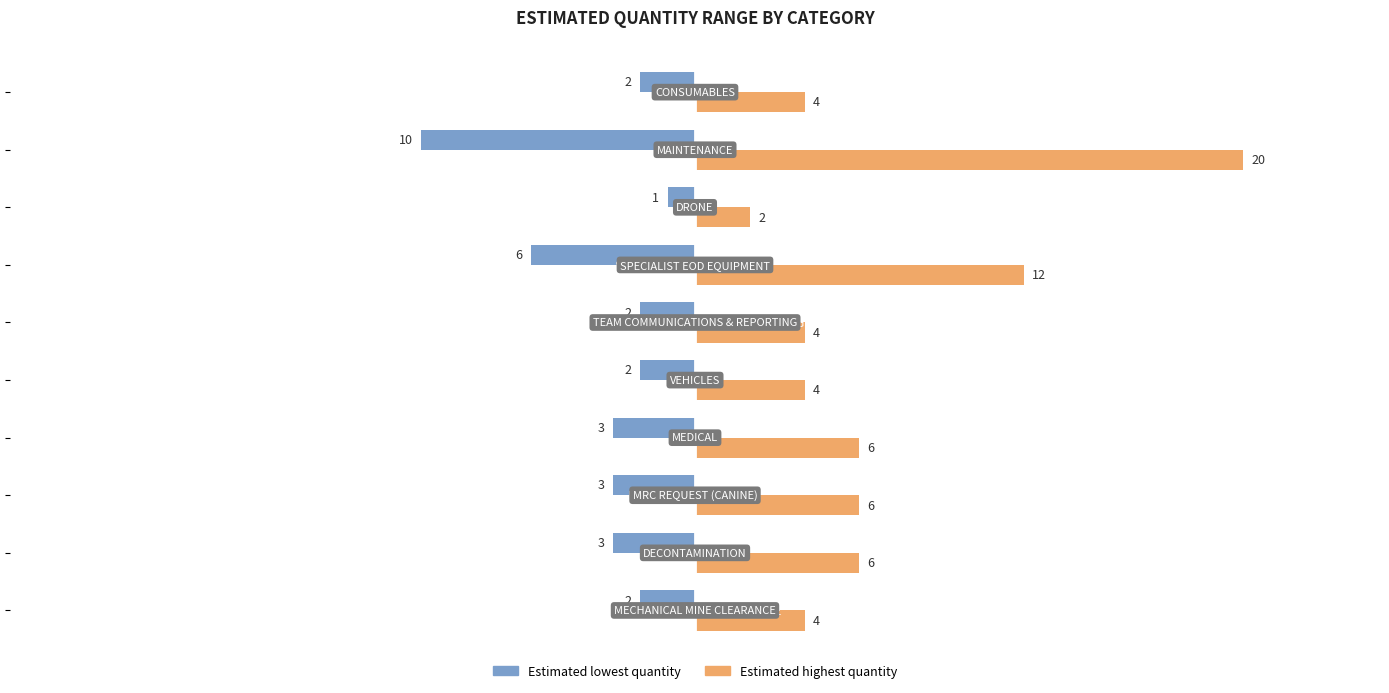

Rank the series by their average value, from highest to lowest.

Estimated highest quantity, Estimated lowest quantity